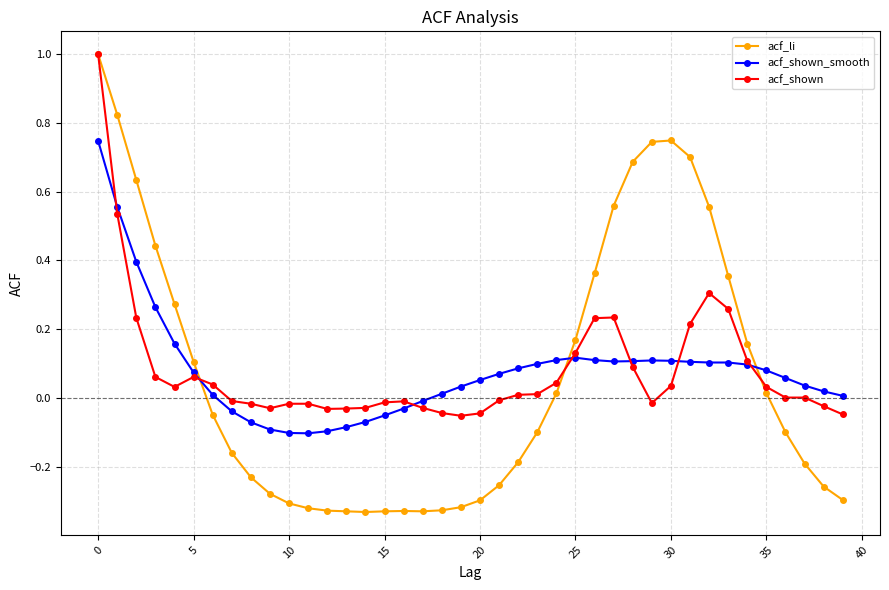

Does the chart have visible grid lines?

Yes